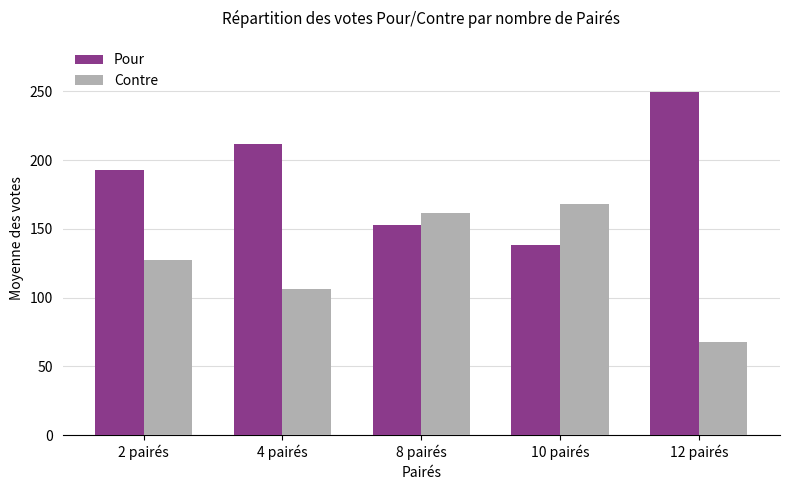

Which label corresponds to the largest value in the chart?

12 pairés